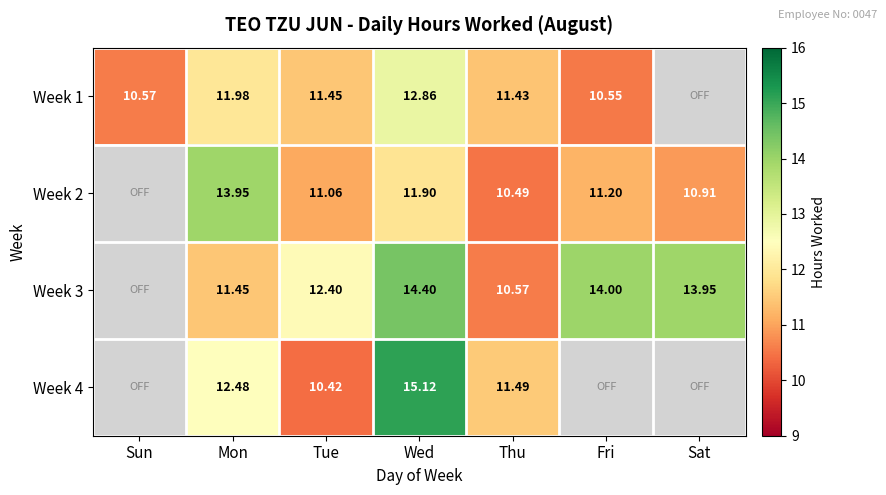

The Week 3 series shows 12.4 at Tue. True or false?

True